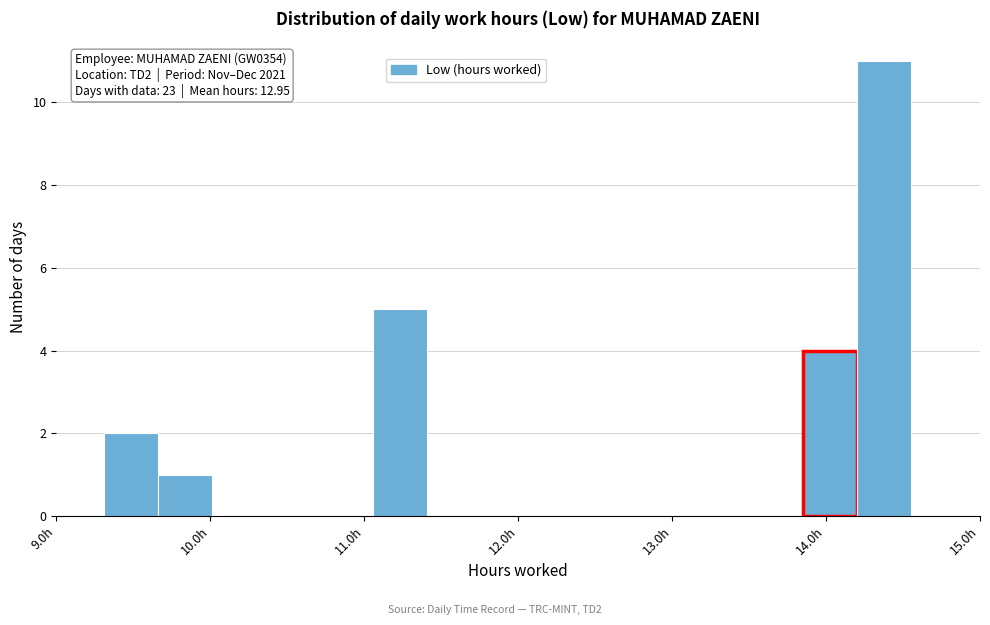

Around what value on the x-axis is the tallest bar? Give the approximate position of its centre, as read against the axis.

14.4